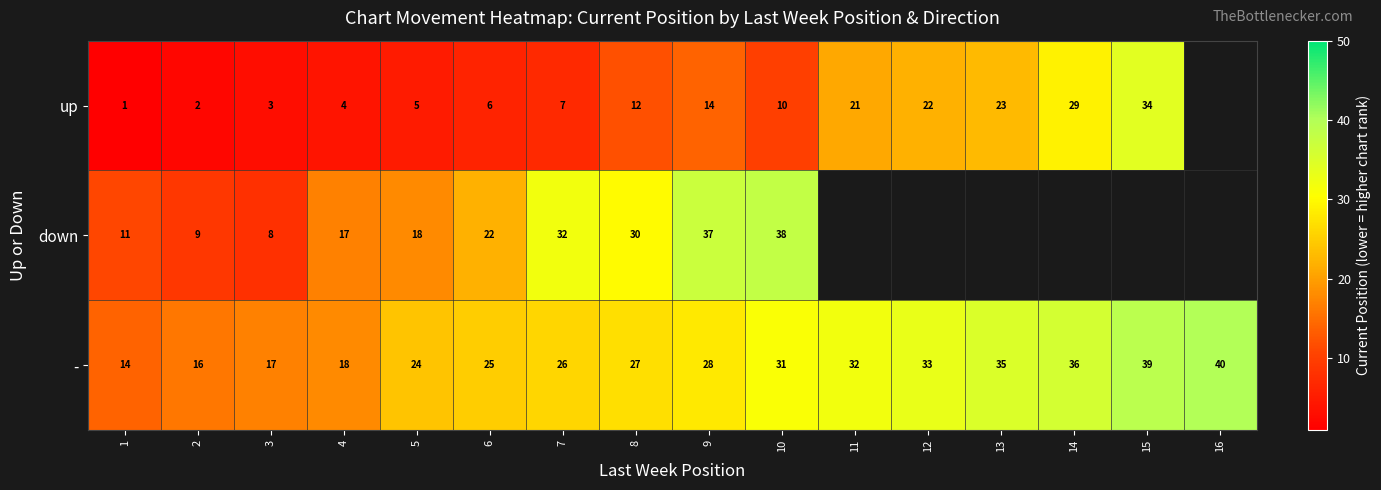

Which category has the highest value in the row_0 series?

15